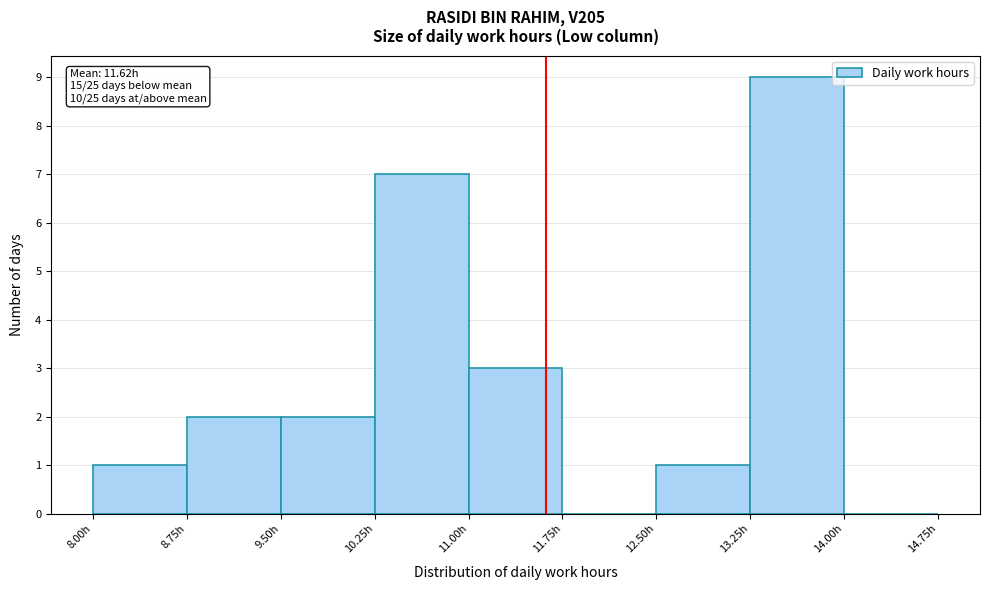

Which range on the x-axis has the tallest bar?

13.25 to 14.00